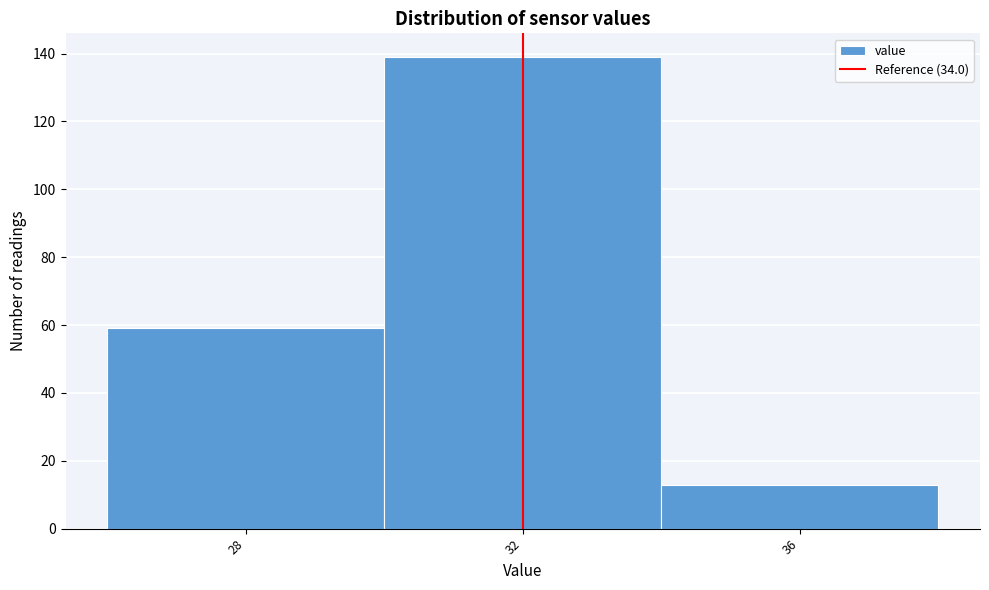

Reading left to right, extract all data points from this chart.

28=59	32=139	36=13